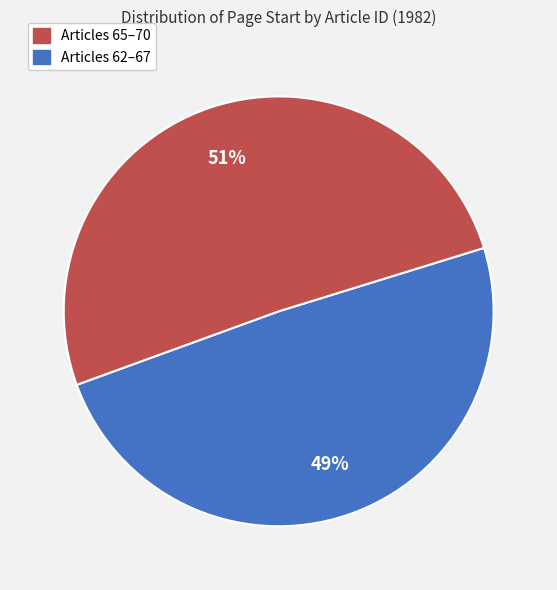

Is there any slice that represents more than half of the pie?

Yes